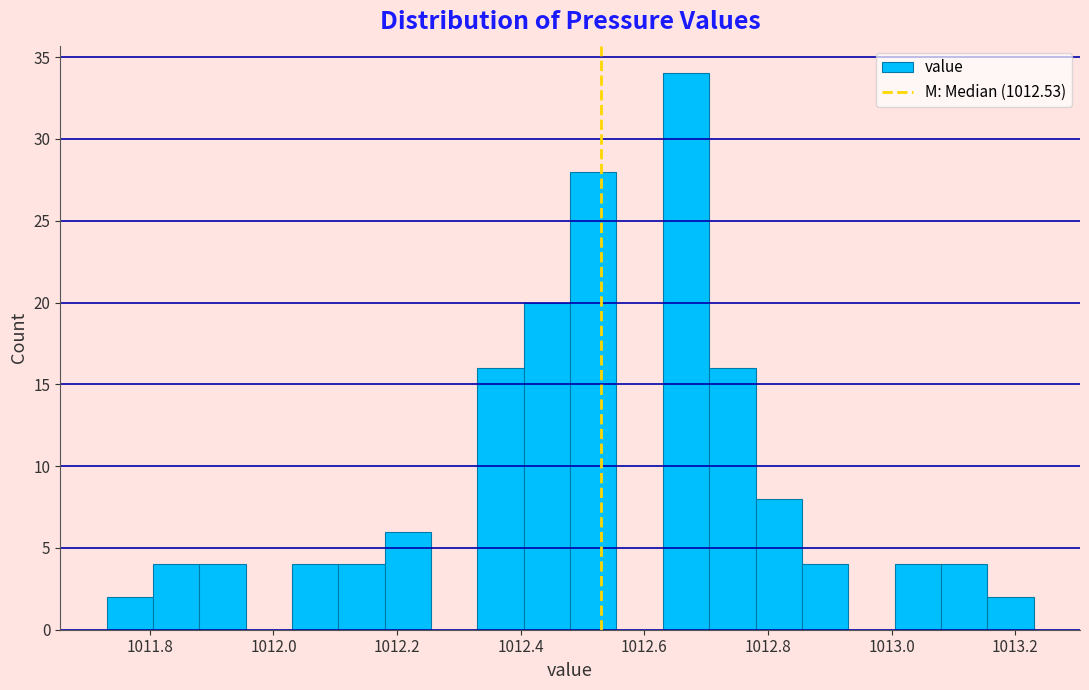

Around what value on the x-axis is the tallest bar? Give the approximate position of its centre, as read against the axis.

1012.66